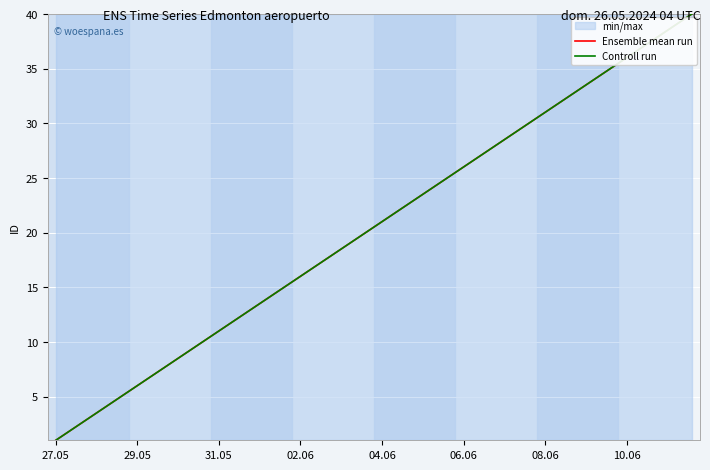

What is the minimum value shown in the chart?

1